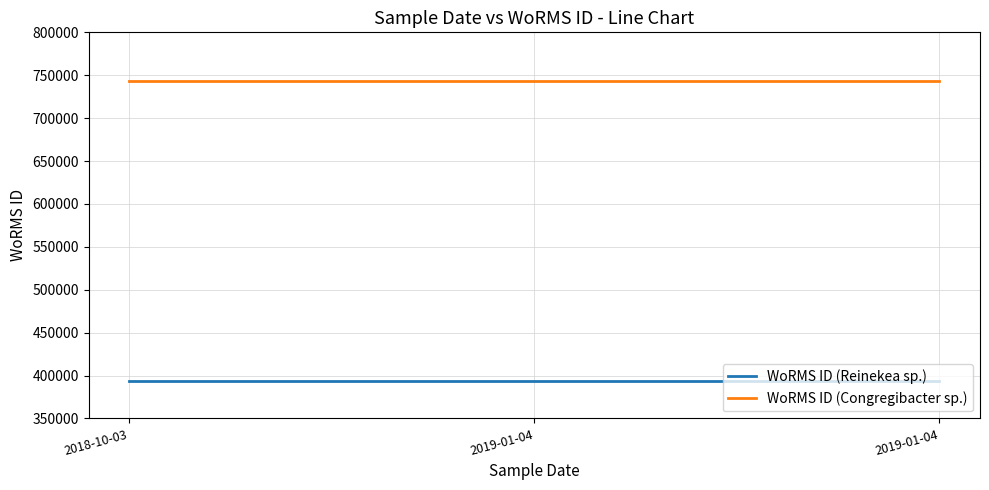

What is the value of the WoRMS ID (Reinekea sp.) point at the 2nd from the left?

393979